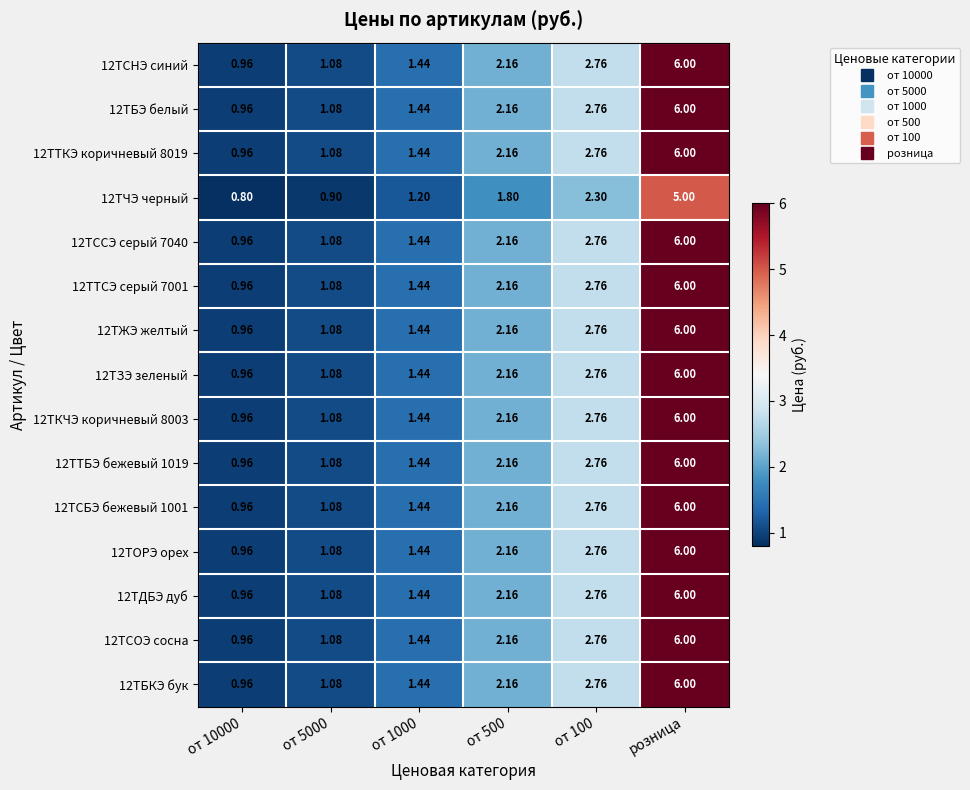

At which label does 12ТОРЭ орех reach its peak?

розница